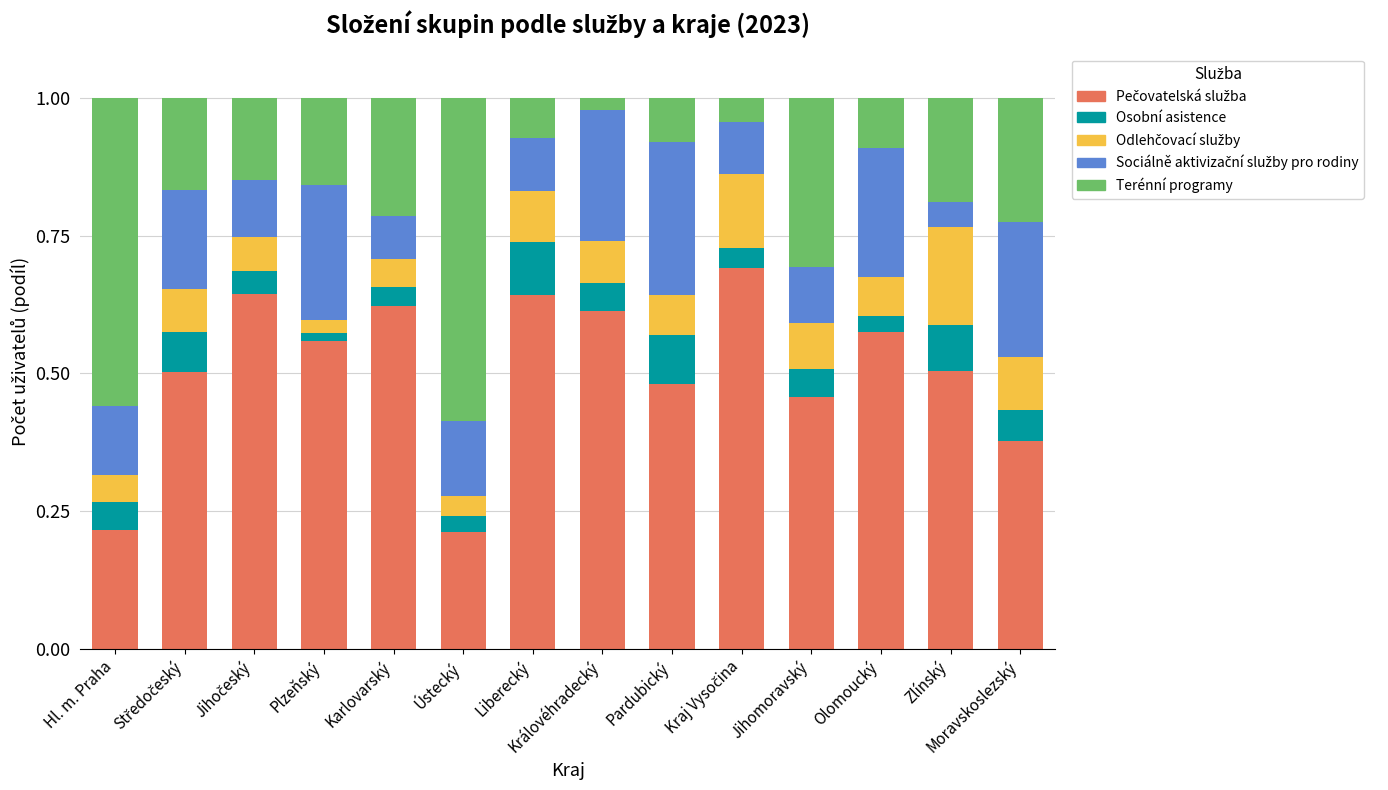

Are the bars grouped side by side (vs. stacked)?

No